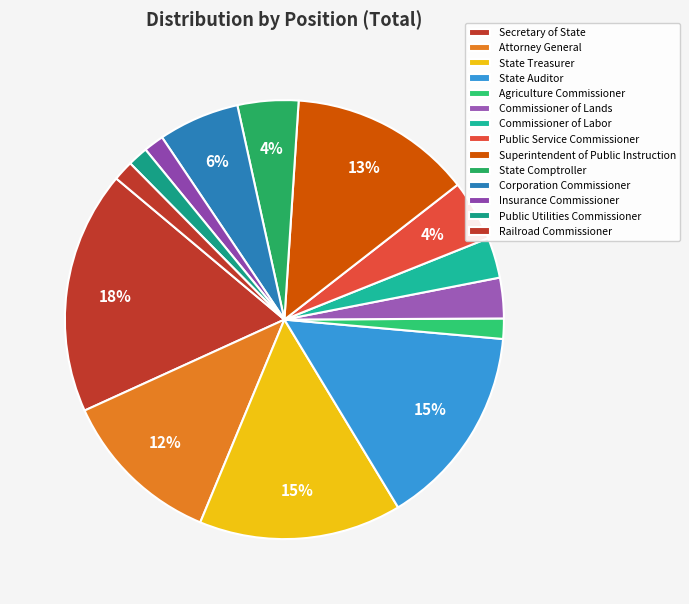

To the nearest percent, what percentage of the pie is State Auditor?

15%